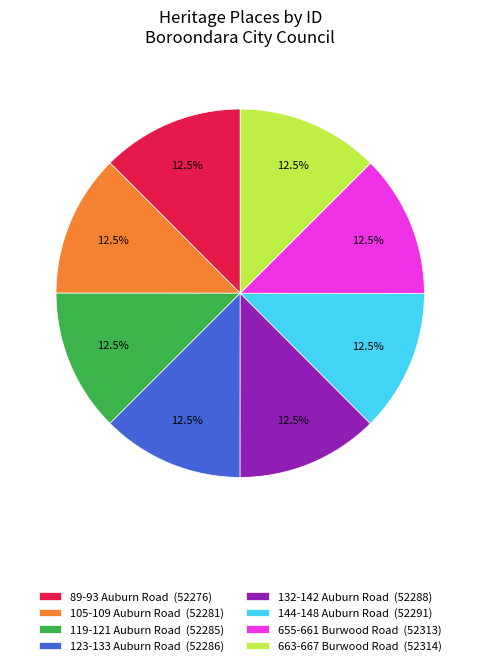

True or false: 119-121 Auburn Road accounts for 1% of the total.

False